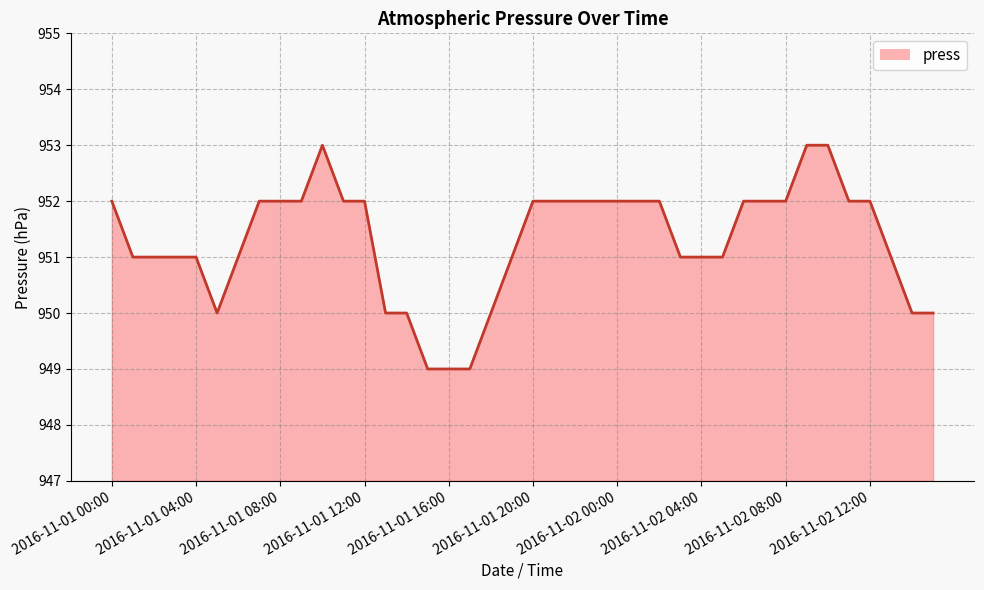

Reading left to right, list all the values displayed in this chart.

952	951	951	951	951	950	951	952	952	952	953	952	952	950	950	949	949	949	950	951	952	952	952	952	952	952	952	951	951	951	952	952	952	953	953	952	952	951	950	950